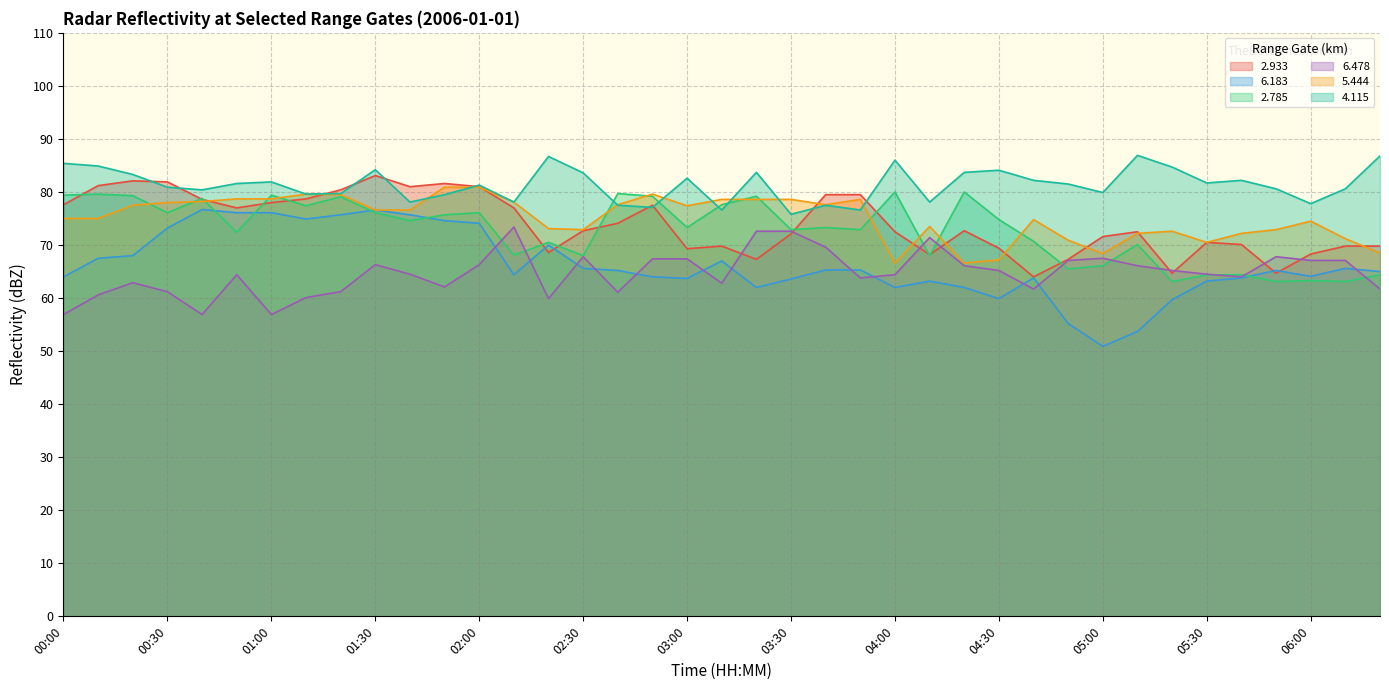

Reading left to right, what are all the values shown in this chart?

  2.933: 00:00=77.6	00:10=81.2	00:20=82.1	00:30=81.9	00:40=78.6	00:50=77.0	01:00=78.0	01:10=78.7	01:20=80.4	01:30=83.1	01:40=81.0	01:50=81.6	02:00=81.0	02:10=77.0	02:20=68.6	02:30=72.7	02:40=74.1	02:50=77.5	03:00=69.3	03:10=69.8	03:20=67.3	03:30=72.1	03:40=79.5	03:50=79.5	04:00=72.5	04:10=68.2	04:20=72.7	04:30=69.4	04:40=64.0	04:50=67.3	05:00=71.6	05:10=72.5	05:20=64.7	05:30=70.5	05:40=70.1	05:50=64.7	06:00=68.3	06:10=69.8	06:20=69.8
  6.183: 00:00=64.0	00:10=67.5	00:20=68.0	00:30=73.2	00:40=76.7	00:50=76.1	01:00=76.1	01:10=74.9	01:20=75.7	01:30=76.6	01:40=75.7	01:50=74.6	02:00=74.1	02:10=64.4	02:20=70.0	02:30=65.6	02:40=65.2	02:50=64.0	03:00=63.7	03:10=67.0	03:20=62.0	03:30=63.6	03:40=65.3	03:50=65.3	04:00=62.0	04:10=63.2	04:20=62.0	04:30=59.9	04:40=63.8	04:50=55.2	05:00=50.9	05:10=53.7	05:20=59.7	05:30=63.2	05:40=63.8	05:50=65.2	06:00=64.1	06:10=65.6	06:20=65.0
  2.785: 00:00=79.4	00:10=79.6	00:20=79.3	00:30=76.1	00:40=78.8	00:50=72.4	01:00=79.4	01:10=77.4	01:20=79.1	01:30=76.1	01:40=74.6	01:50=75.7	02:00=76.1	02:10=68.1	02:20=70.5	02:30=68.0	02:40=79.7	02:50=79.2	03:00=73.3	03:10=77.6	03:20=79.2	03:30=72.9	03:40=73.3	03:50=72.9	04:00=80.0	04:10=68.0	04:20=80.0	04:30=74.8	04:40=70.7	04:50=65.5	05:00=66.1	05:10=70.1	05:20=63.1	05:30=64.4	05:40=64.4	05:50=63.1	06:00=63.3	06:10=63.1	06:20=64.4
  6.478: 00:00=56.9	00:10=60.6	00:20=62.9	00:30=61.2	00:40=56.9	00:50=64.4	01:00=56.9	01:10=60.1	01:20=61.2	01:30=66.3	01:40=64.5	01:50=62.1	02:00=66.3	02:10=73.4	02:20=59.9	02:30=67.8	02:40=61.1	02:50=67.4	03:00=67.4	03:10=62.8	03:20=72.6	03:30=72.6	03:40=69.6	03:50=63.8	04:00=64.4	04:10=71.4	04:20=66.1	04:30=65.2	04:40=61.7	04:50=67.1	05:00=67.5	05:10=66.1	05:20=65.2	05:30=64.5	05:40=64.0	05:50=67.8	06:00=67.1	06:10=67.1	06:20=61.7
  5.444: 00:00=75.0	00:10=75.0	00:20=77.5	00:30=78.0	00:40=78.2	00:50=78.7	01:00=78.7	01:10=79.6	01:20=79.5	01:30=76.6	01:40=76.6	01:50=80.9	02:00=80.9	02:10=78.1	02:20=73.1	02:30=72.9	02:40=77.6	02:50=79.6	03:00=77.4	03:10=78.6	03:20=78.6	03:30=78.6	03:40=77.6	03:50=78.6	04:00=66.6	04:10=73.5	04:20=66.6	04:30=67.2	04:40=74.8	04:50=70.9	05:00=68.4	05:10=72.2	05:20=72.6	05:30=70.5	05:40=72.2	05:50=72.9	06:00=74.5	06:10=71.2	06:20=68.5
  4.115: 00:00=85.4	00:10=84.9	00:20=83.3	00:30=80.9	00:40=80.4	00:50=81.6	01:00=81.9	01:10=79.6	01:20=79.7	01:30=84.2	01:40=78.1	01:50=79.5	02:00=81.3	02:10=78.1	02:20=86.7	02:30=83.6	02:40=77.5	02:50=77.1	03:00=82.6	03:10=76.6	03:20=83.7	03:30=75.8	03:40=77.5	03:50=76.6	04:00=86.0	04:10=78.1	04:20=83.7	04:30=84.1	04:40=82.2	04:50=81.5	05:00=79.9	05:10=86.9	05:20=84.7	05:30=81.7	05:40=82.2	05:50=80.6	06:00=77.8	06:10=80.6	06:20=86.8